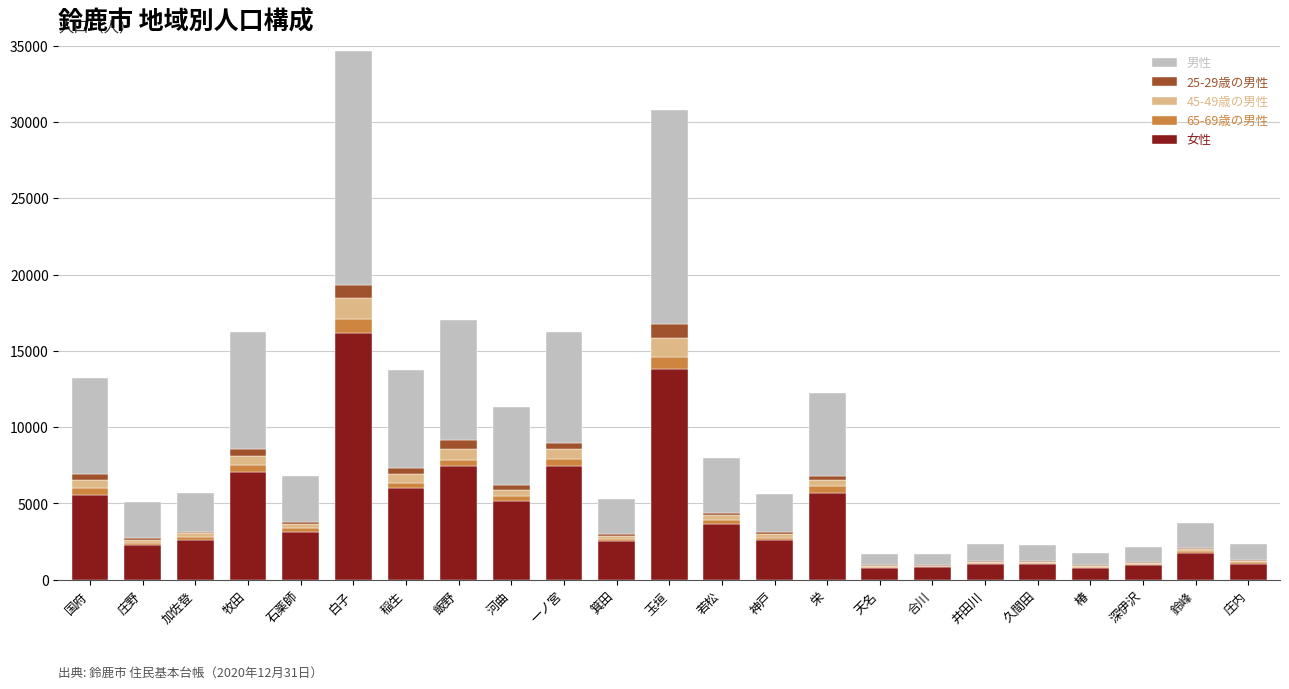

What is the highest value of the 女性 series?

16177